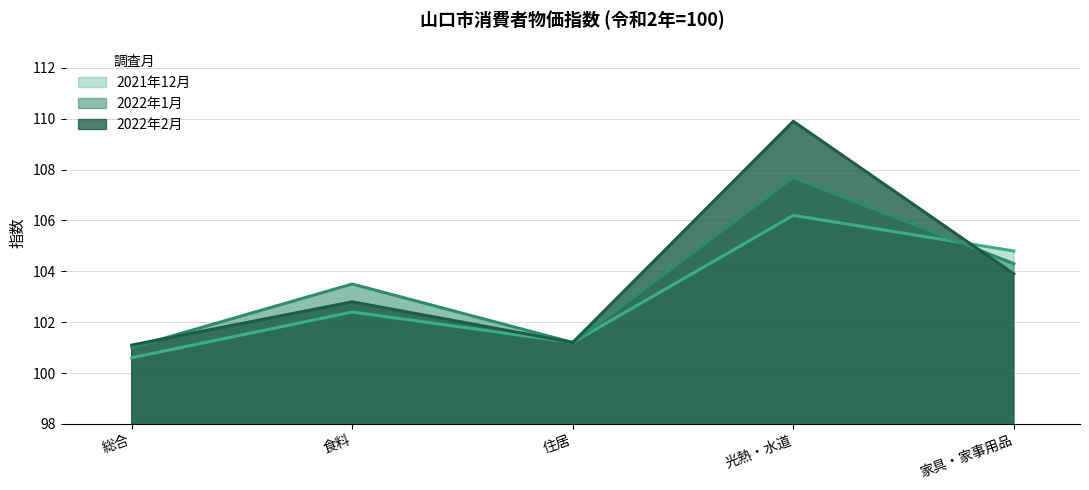

Between which two adjacent categories do 2022年2月 and 2021年12月 first intersect?

光熱・水道 and 家具・家事用品